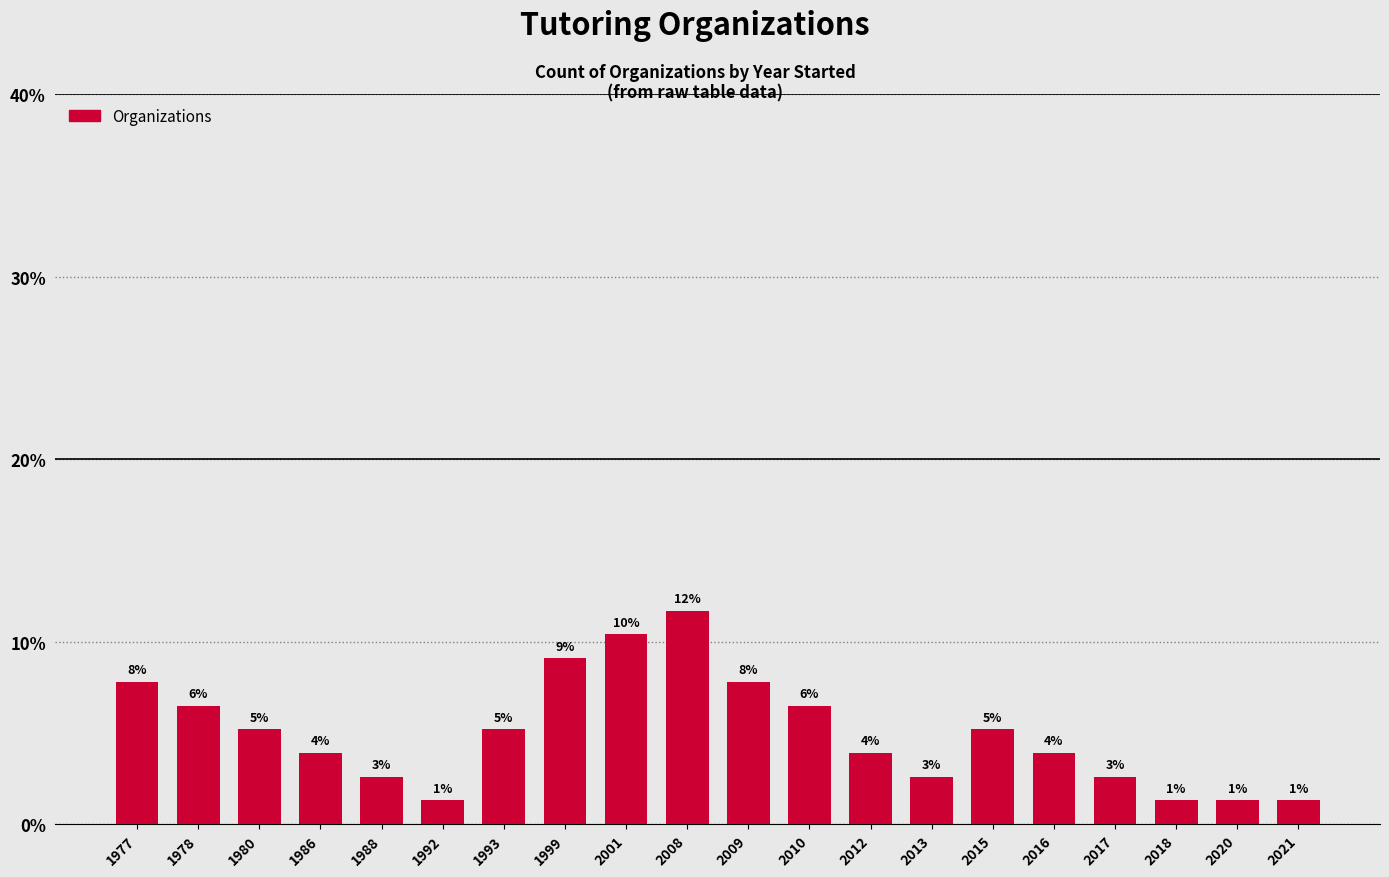

List the labels in order of value, smallest first.

1992, 2018, 2020, 2021, 1988, 2013, 2017, 1986, 2012, 2016, 1980, 1993, 2015, 1978, 2010, 1977, 2009, 1999, 2001, 2008